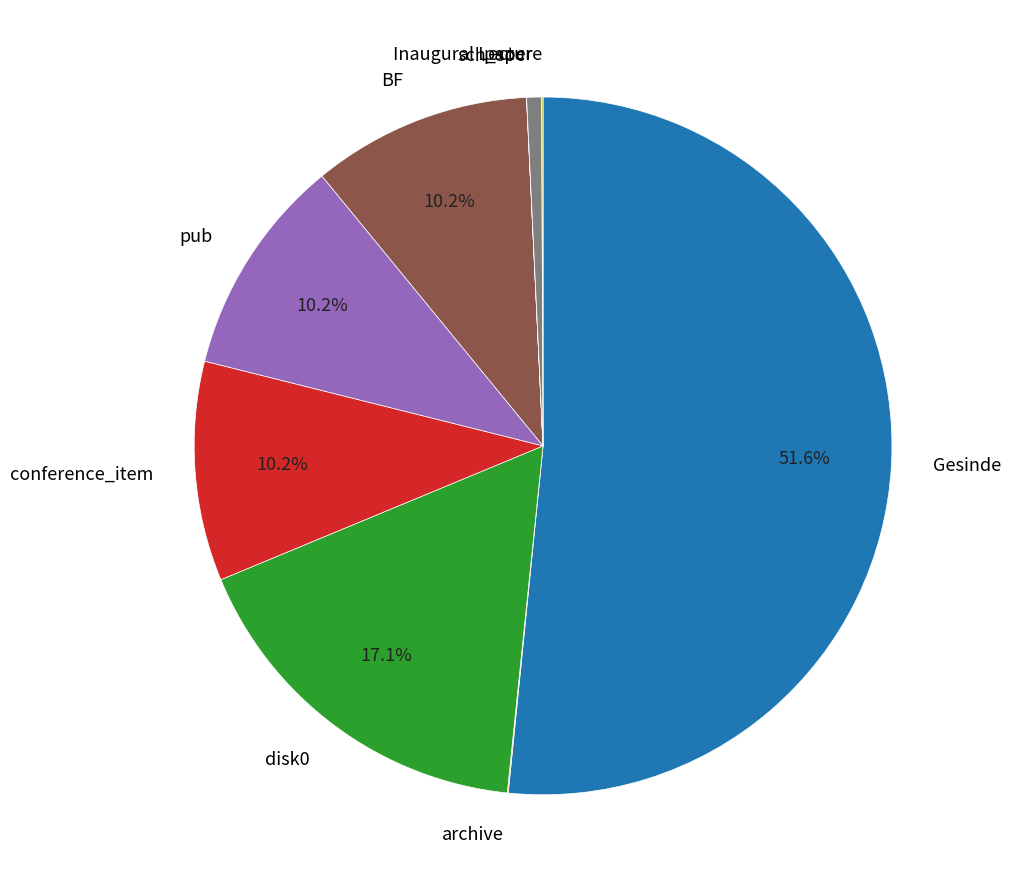

What is the largest slice in the pie chart?

Gesinde